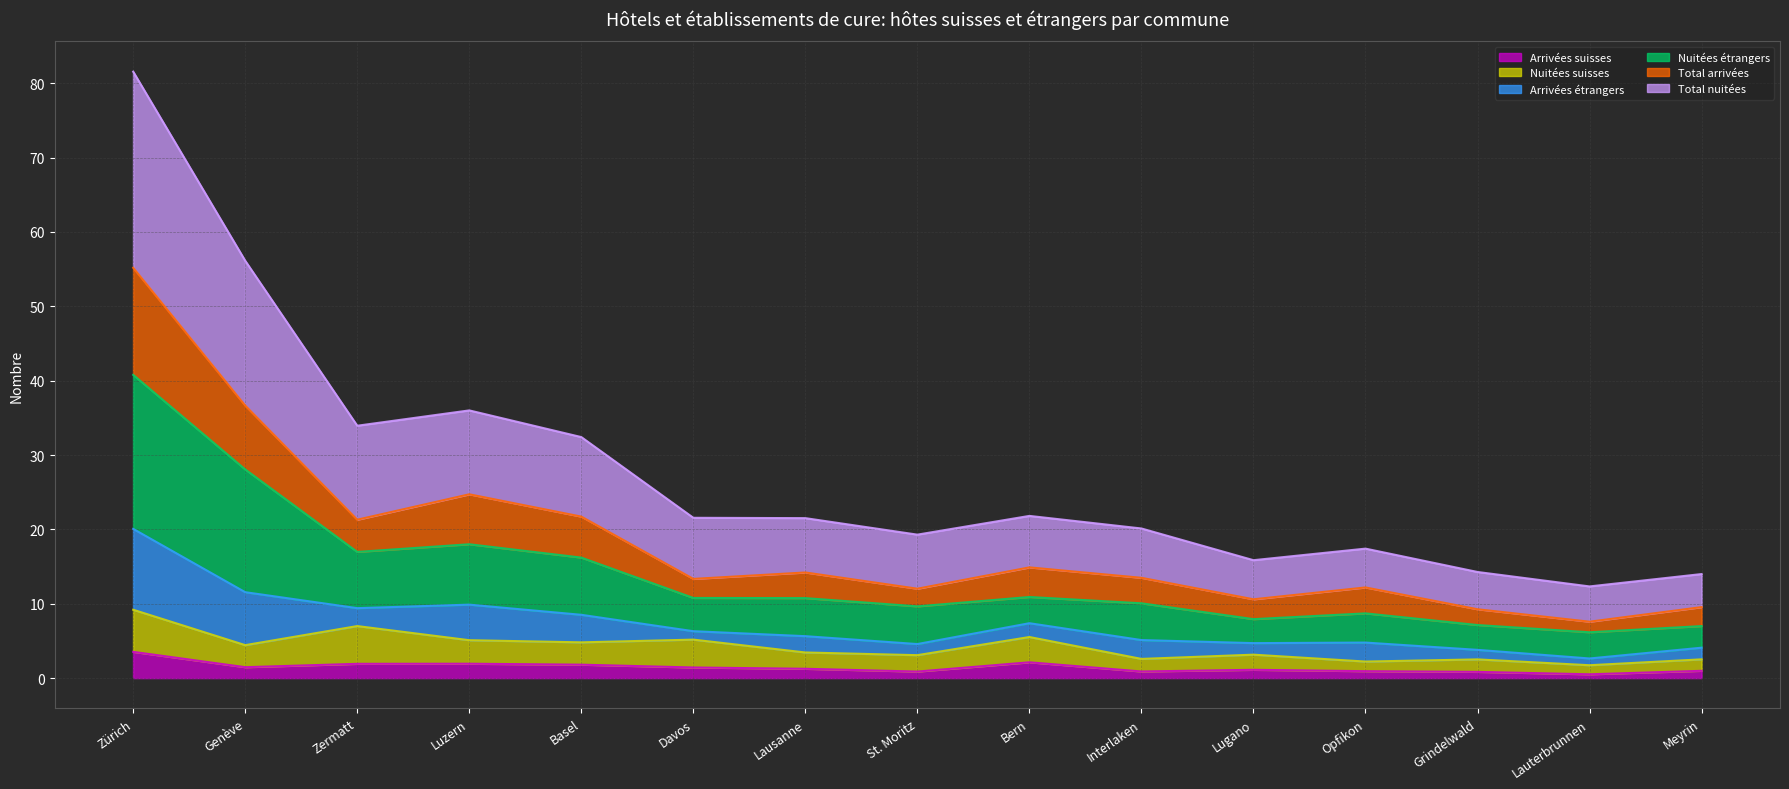

At which category is the sum across all series the highest?

Zürich